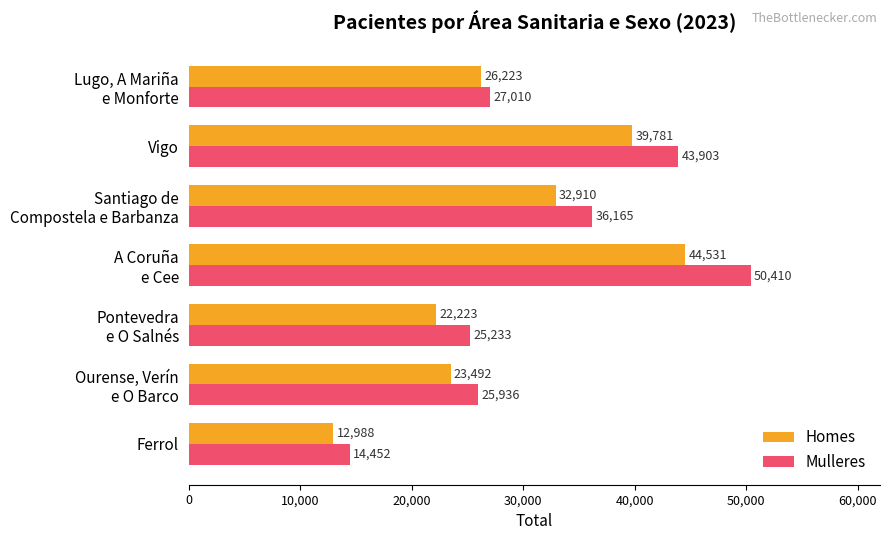

What is the lowest value of the Mulleres series?

14452